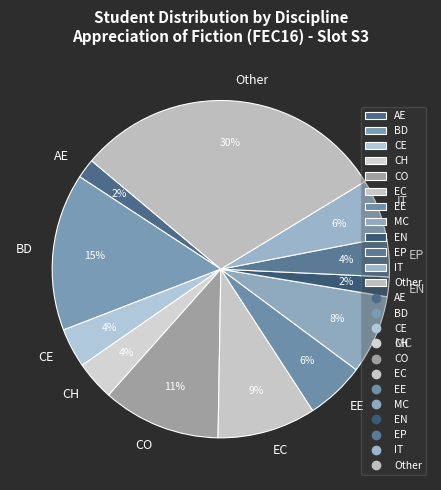

Does CH account for over 50% of the chart?

No